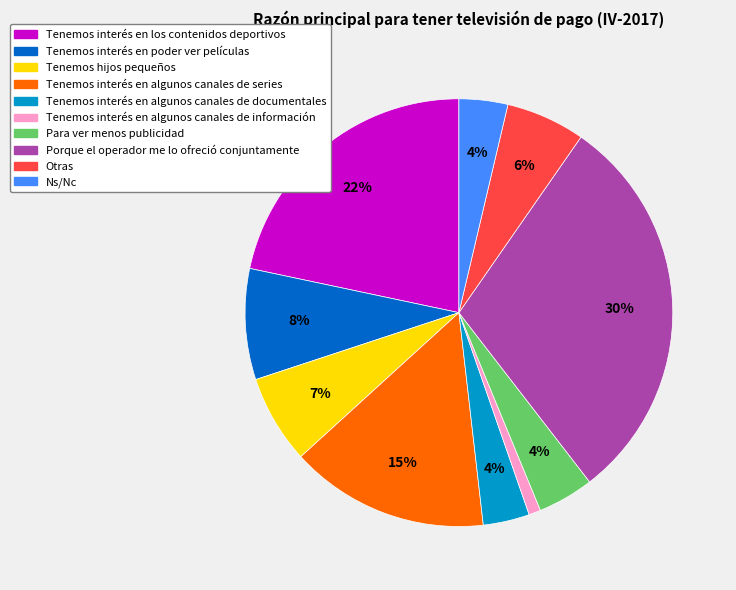

Is there any slice that represents more than half of the pie?

No